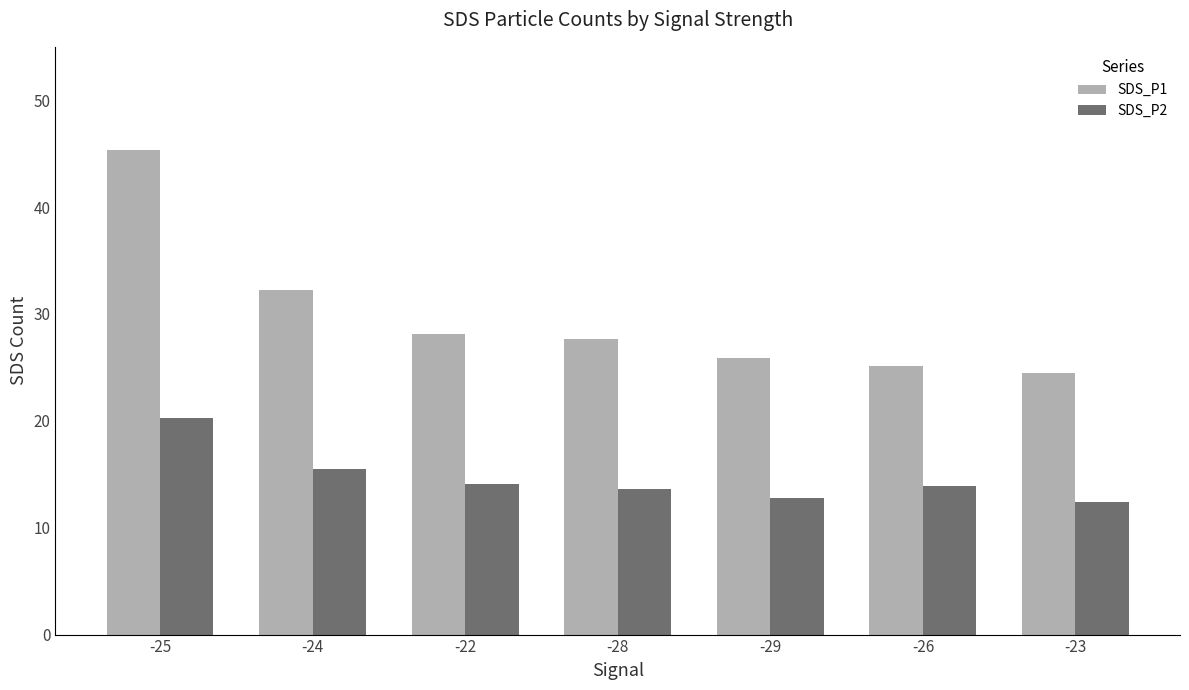

What are all the series names shown in the legend?

SDS_P1, SDS_P2